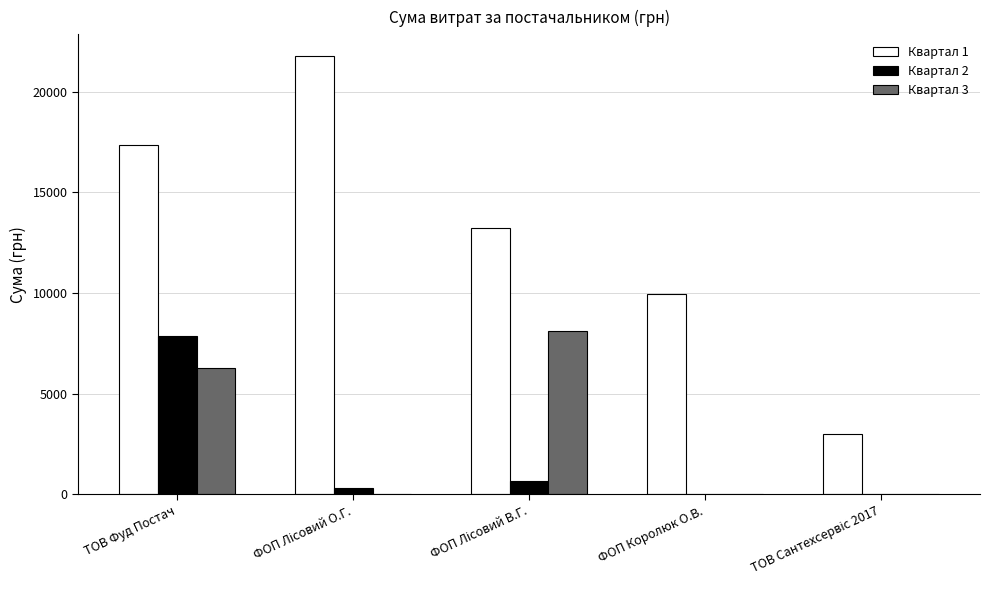

Is it true that Квартал 2 equals -2764.7 at ФОП Королюк О.В.?

False